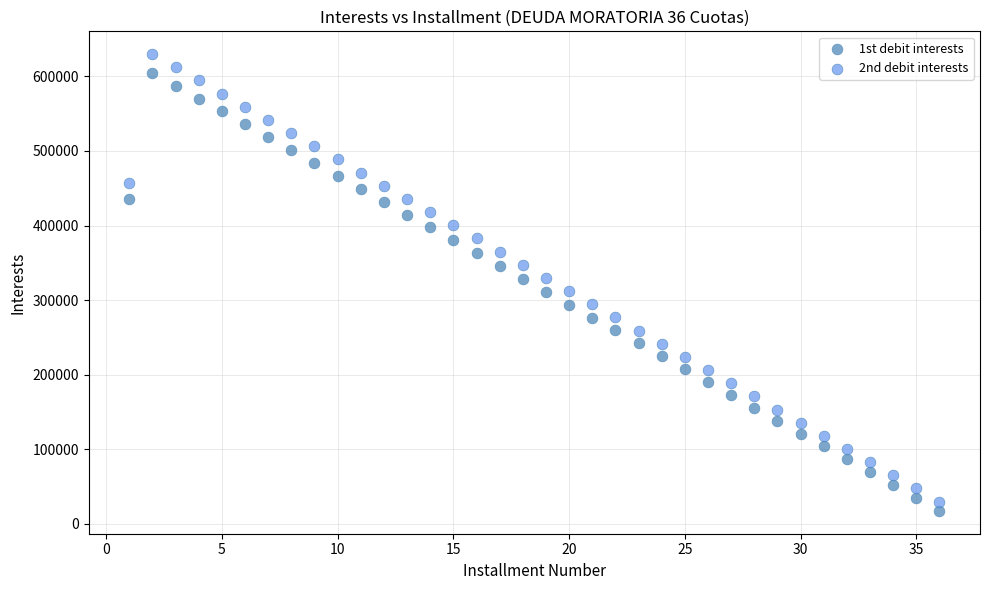

Across all data points, what is the range of X values (max minus min)?

35.0